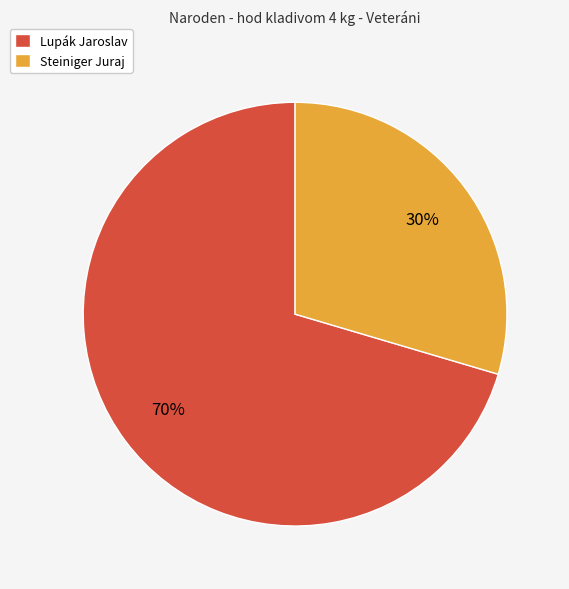

Between Steiniger Juraj and Lupák Jaroslav, which is larger?

Lupák Jaroslav